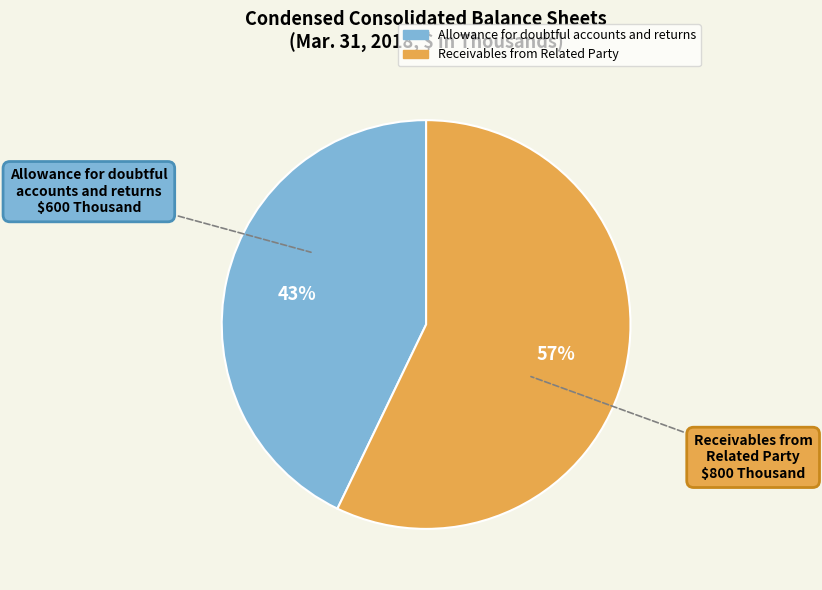

Does Receivables from Related Party account for over 50% of the chart?

Yes